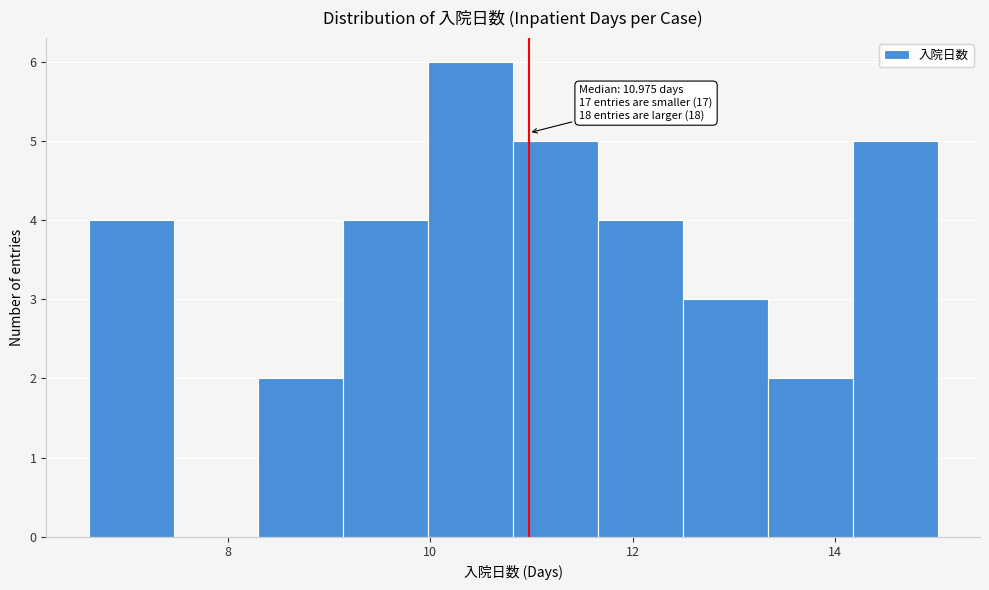

Over which range of the x-axis is the bar tallest?

10.0 to 10.8